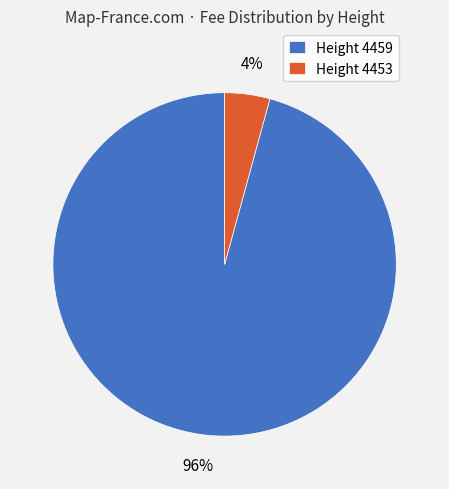

Between Height 4453 and Height 4459, which is larger?

Height 4459